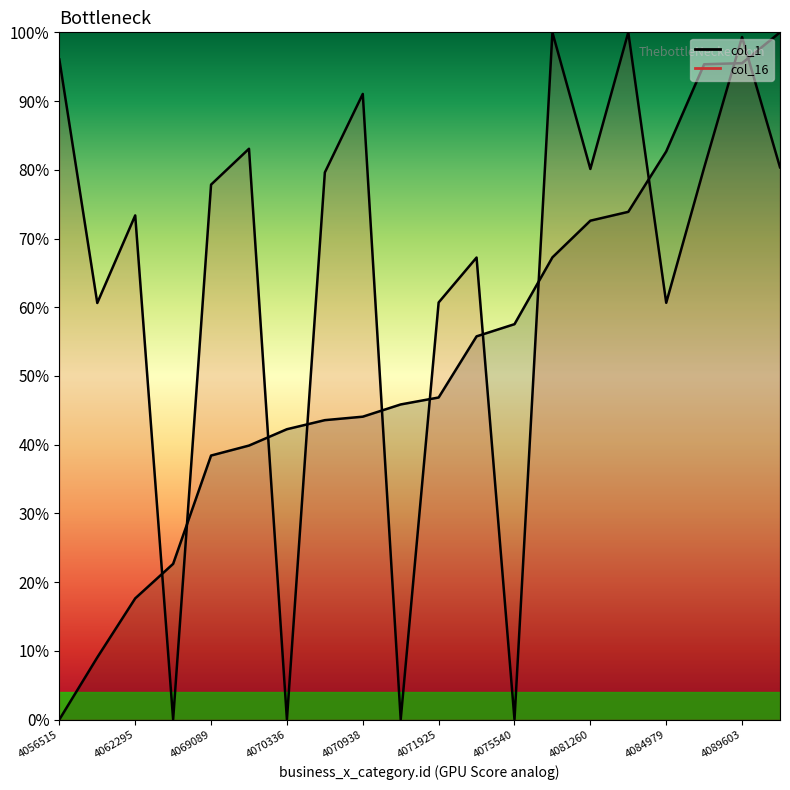

Which has a higher value, 4089541 or 4081260?

4089541